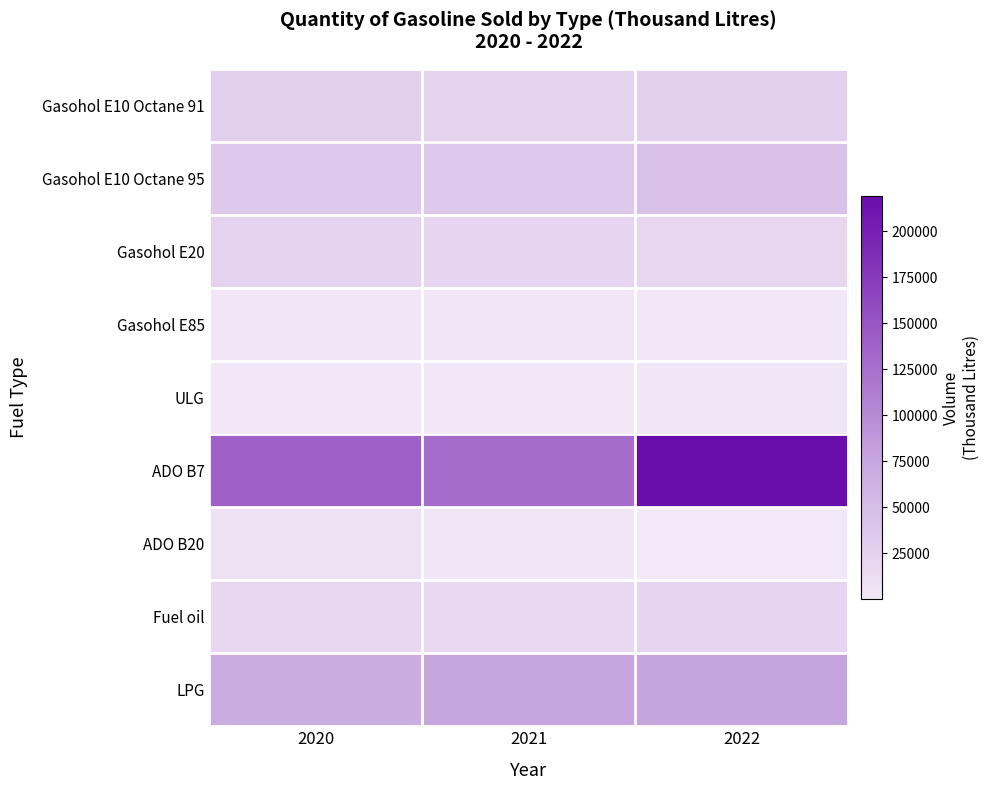

Rank the series at 2022 from lowest to highest value.

ADO B20, Gasohol E85, ULG, Gasohol E20, Fuel oil, Gasohol E10 Octane 91, Gasohol E10 Octane 95, LPG, ADO B7